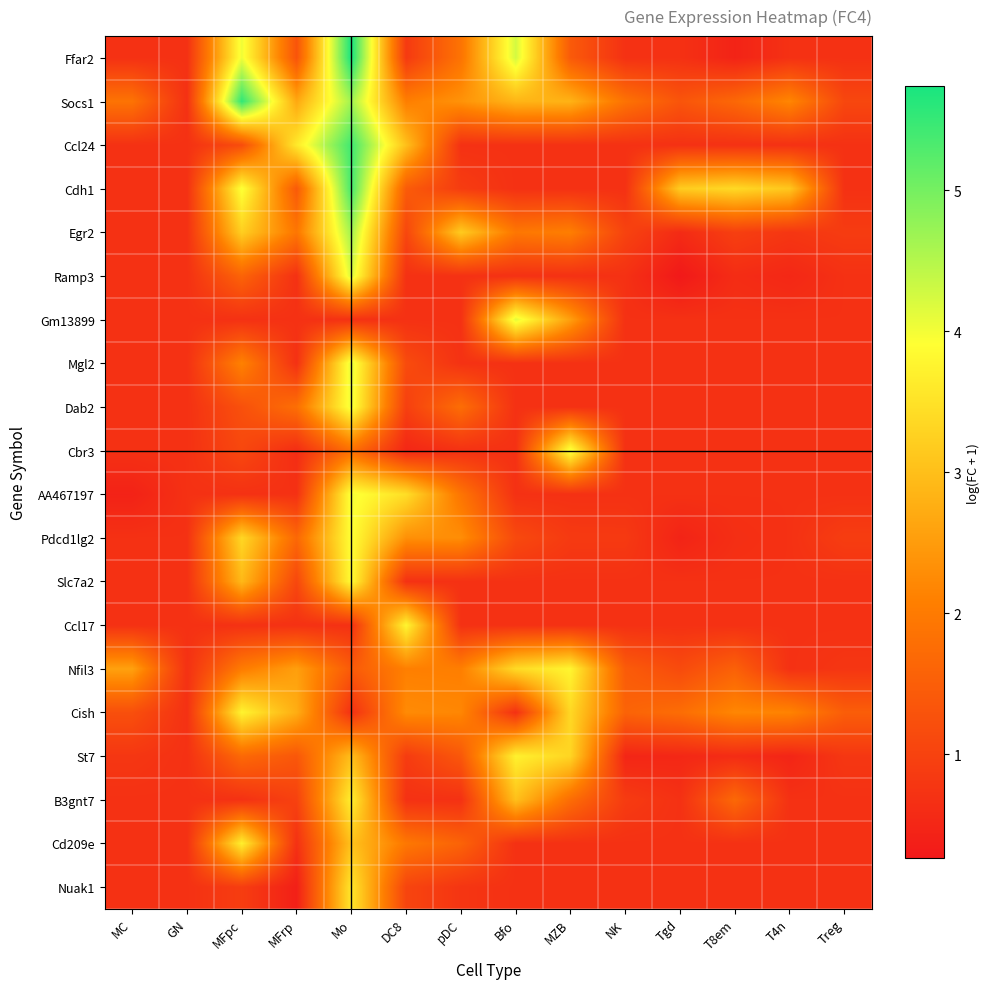

At which category does the chart reach its peak across all series?

Mo